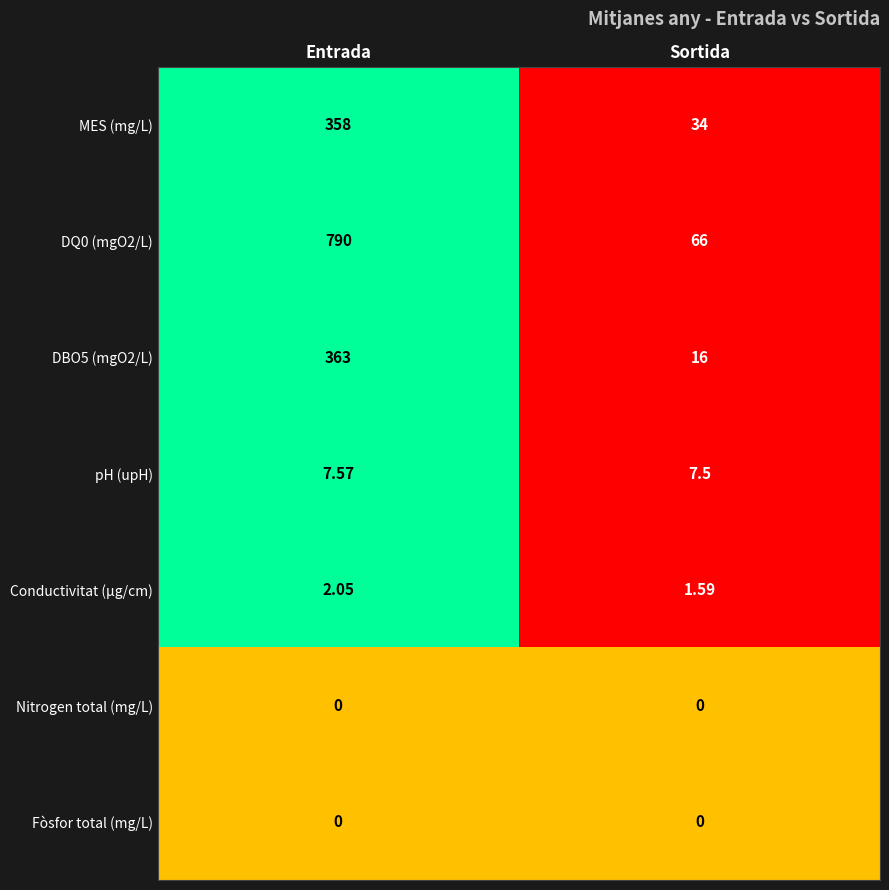

Rank the categories by Conductivitat (µg/cm) value from lowest to highest.

Sortida, Entrada